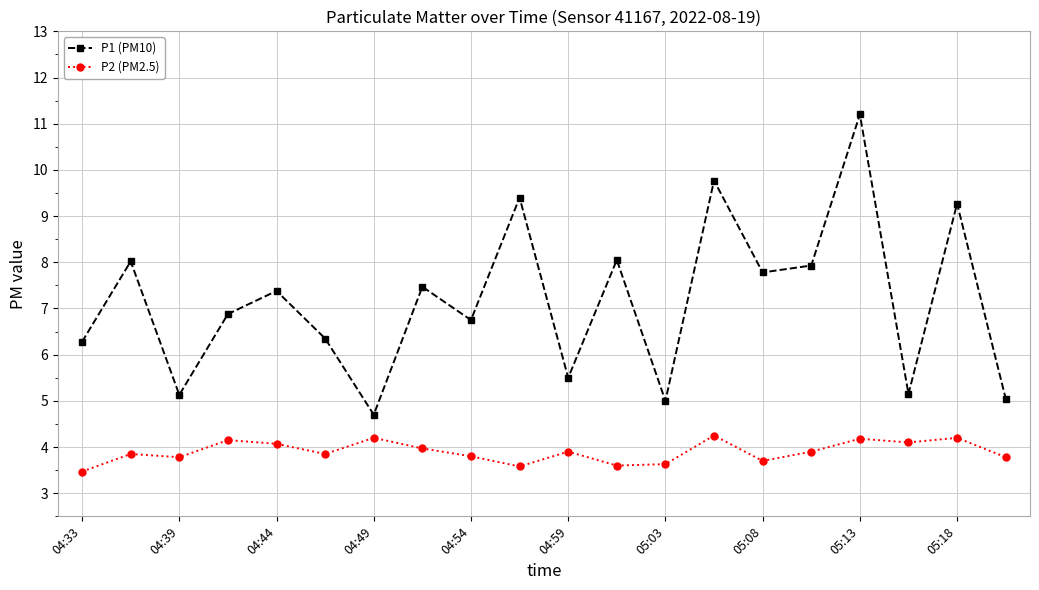

True or false: P2 (PM2.5) and P1 (PM10) intersect in this chart.

False